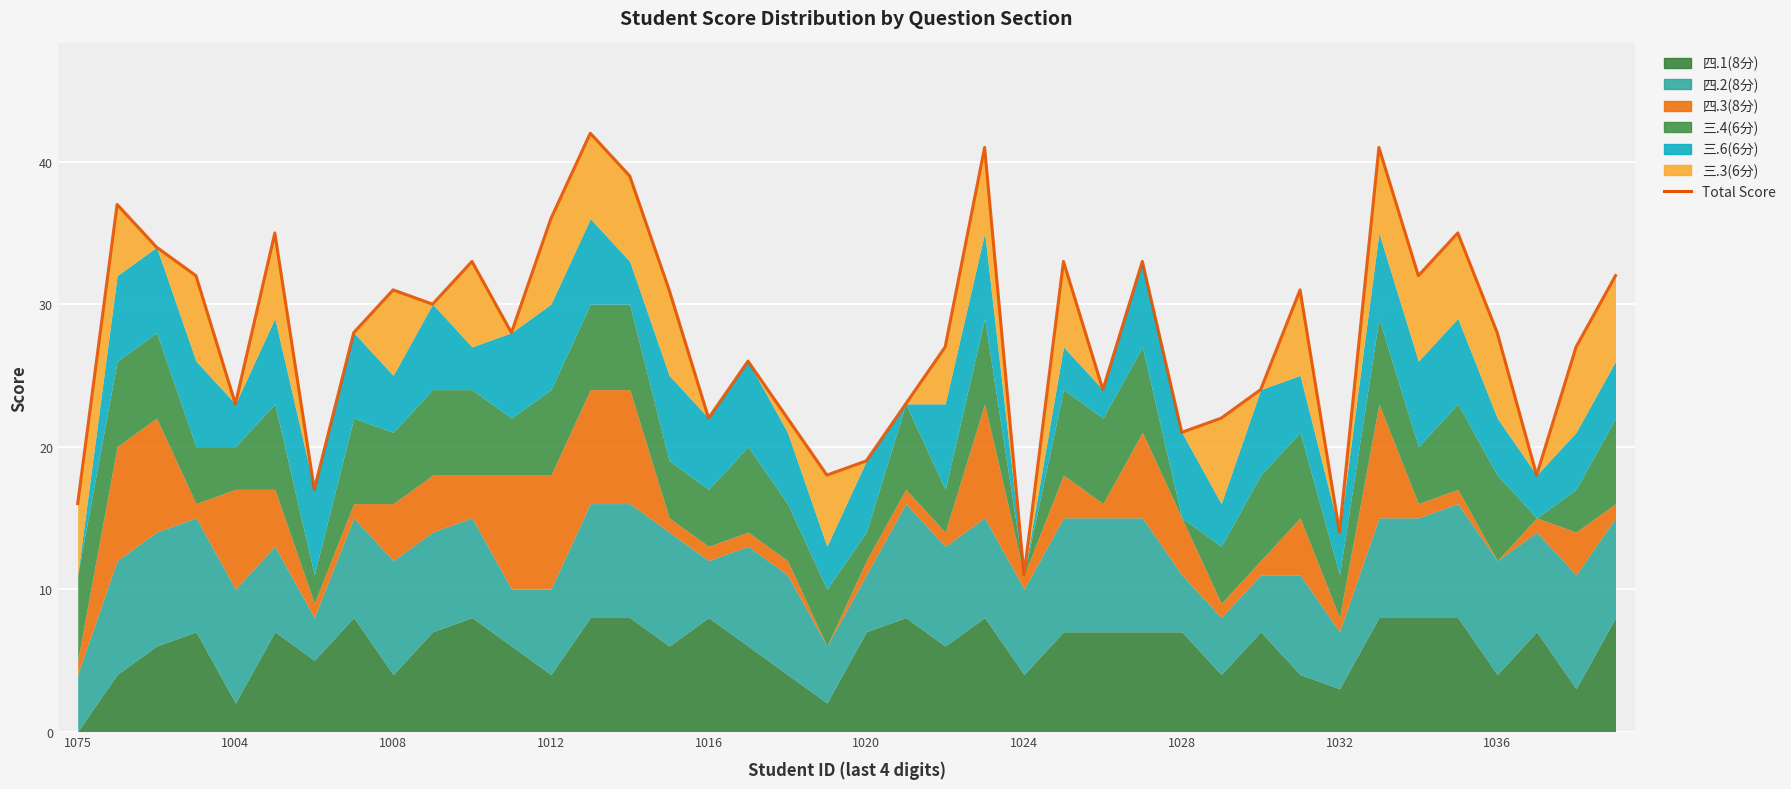

What is the average value?

28